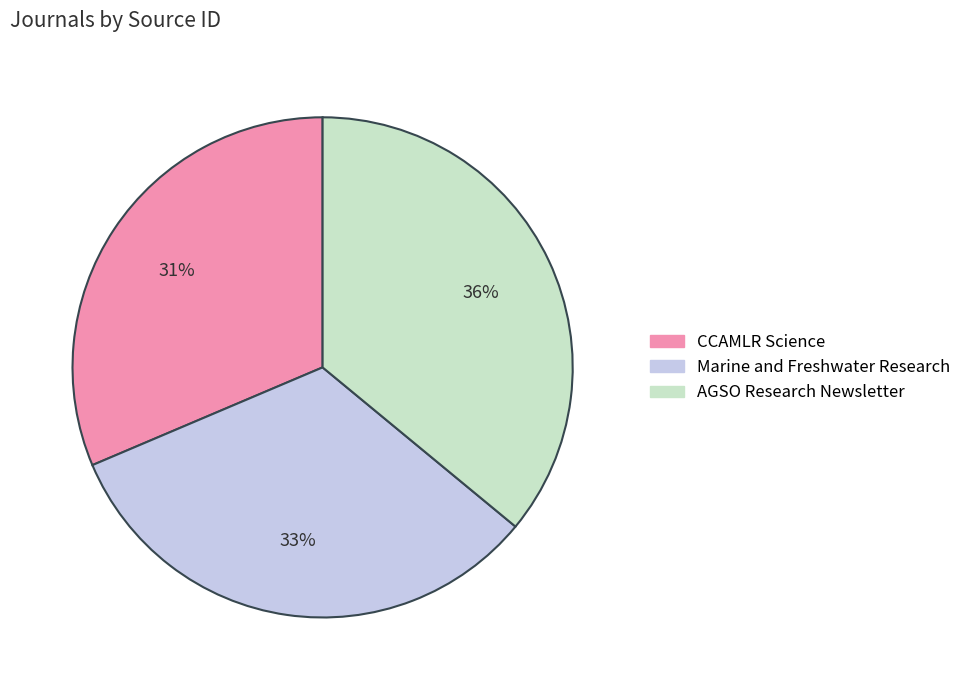

Is the sum of AGSO Research Newsletter and CCAMLR Science greater than half?

Yes